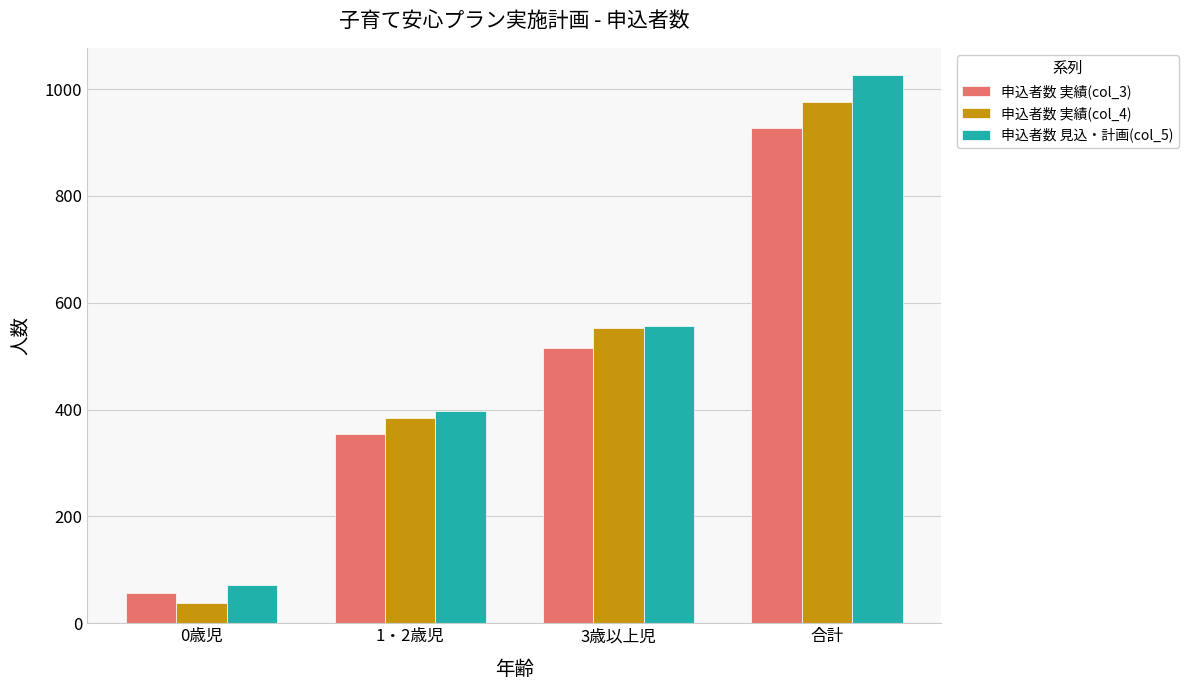

What is the greatest value displayed?

1026